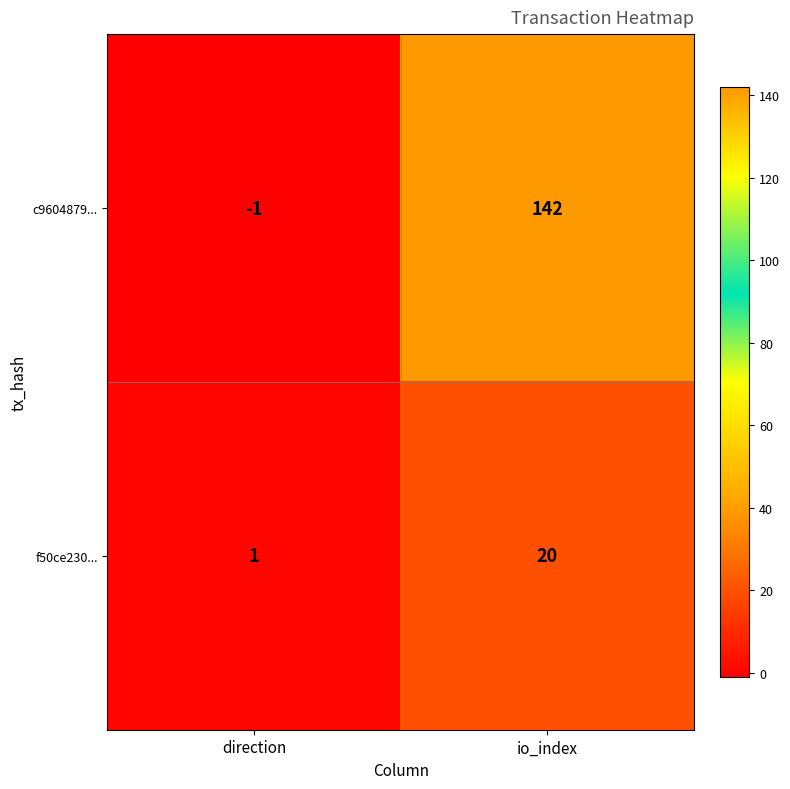

At which category is the sum across all series the highest?

io_index